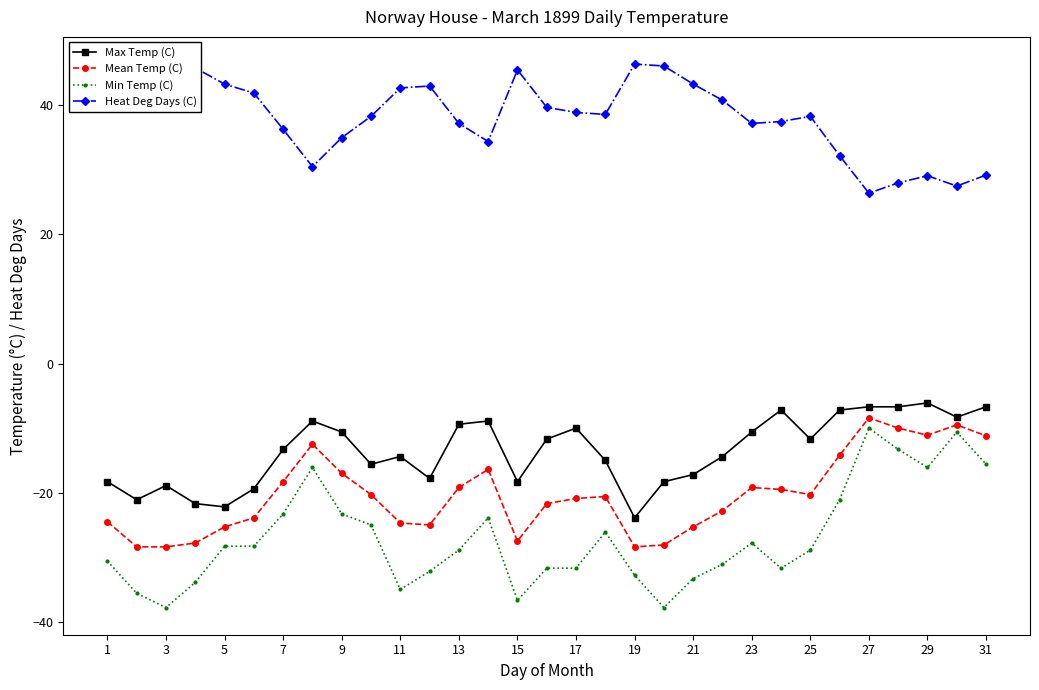

What is the maximum value for Min Temp (C)?

-10.0